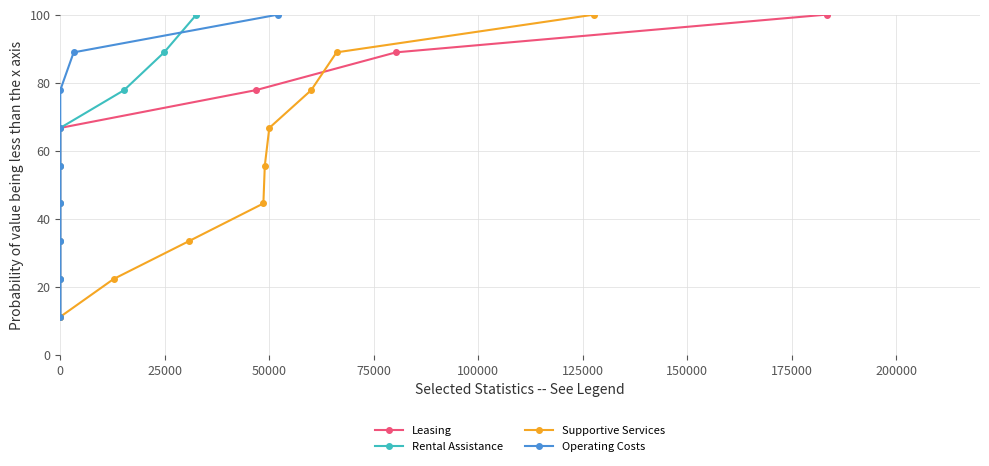

What is the average value of the Rental Assistance series?

55.6